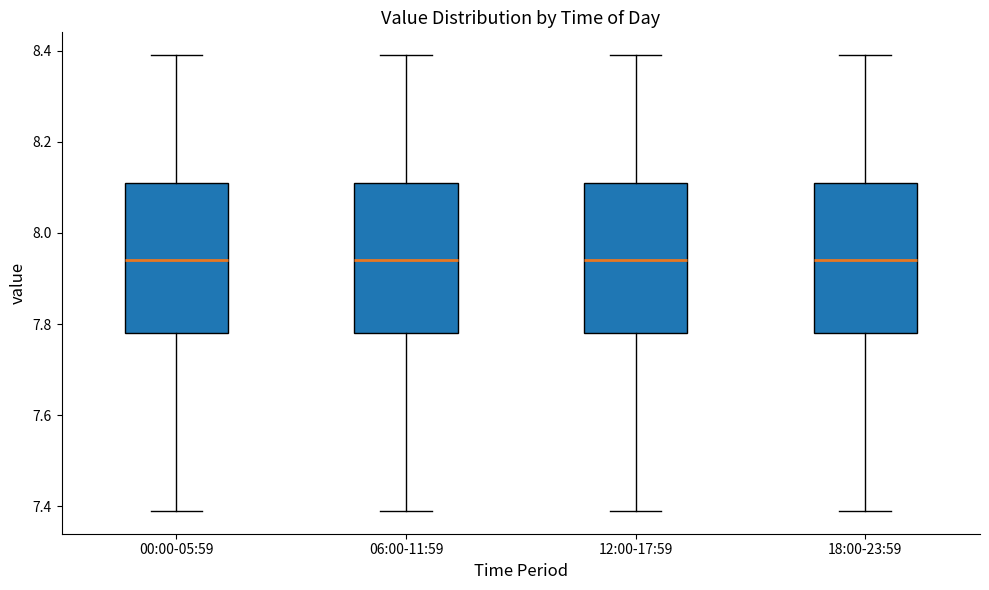

Where is the upper edge of the box for 12:00-17:59 on the y-axis? The values are not printed on the chart, so give them approximately, as read against the axis.

8.12